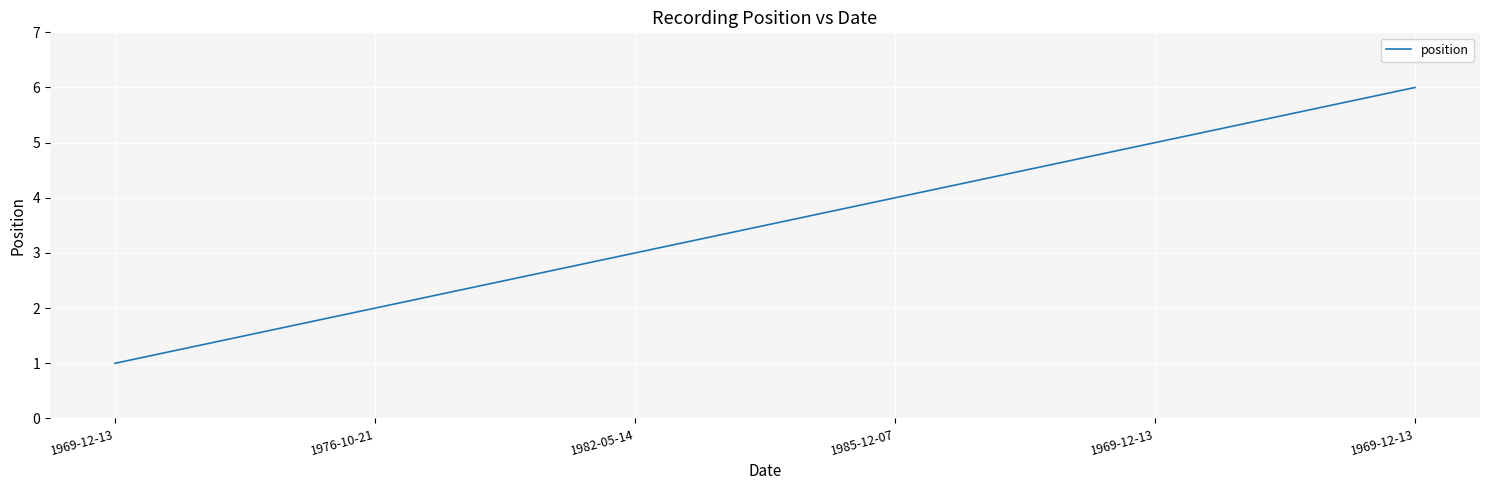

Between 1969-12-13 and 1969-12-13, which is larger?

1969-12-13